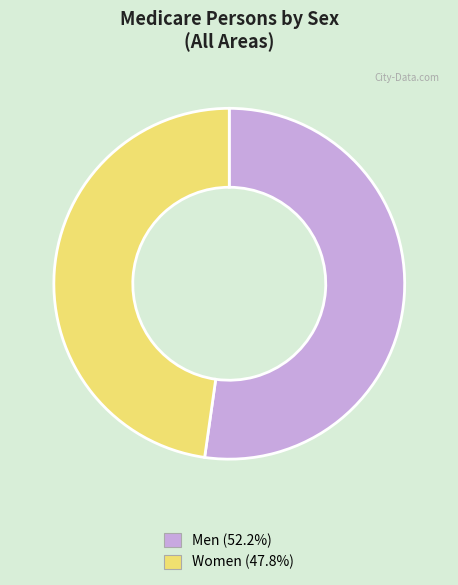

Does any single category account for the majority?

Yes